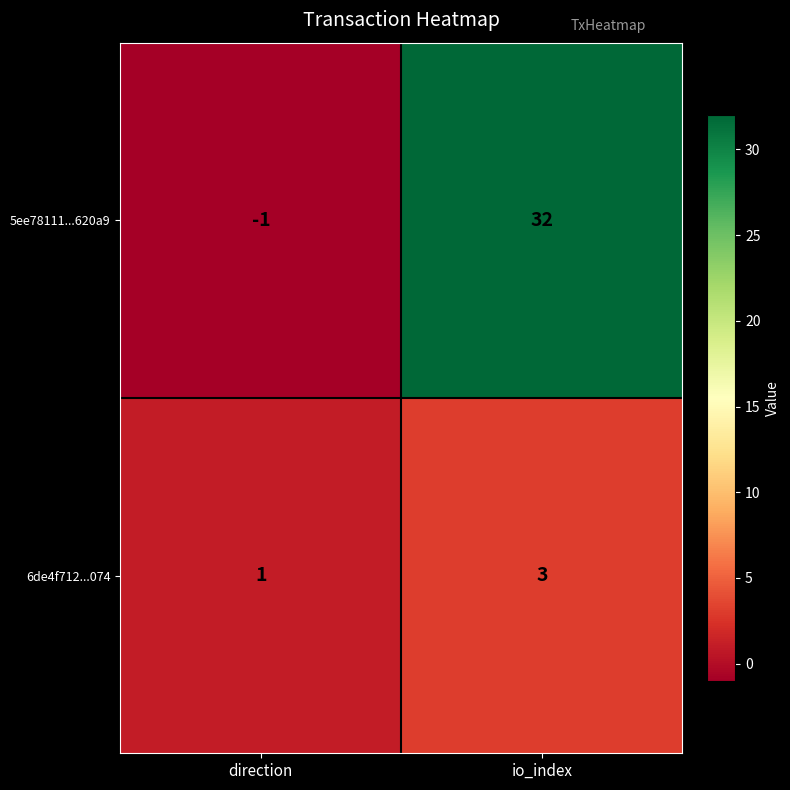

True or false: 5ee78111...620a9 has a value of 50 at io_index.

False